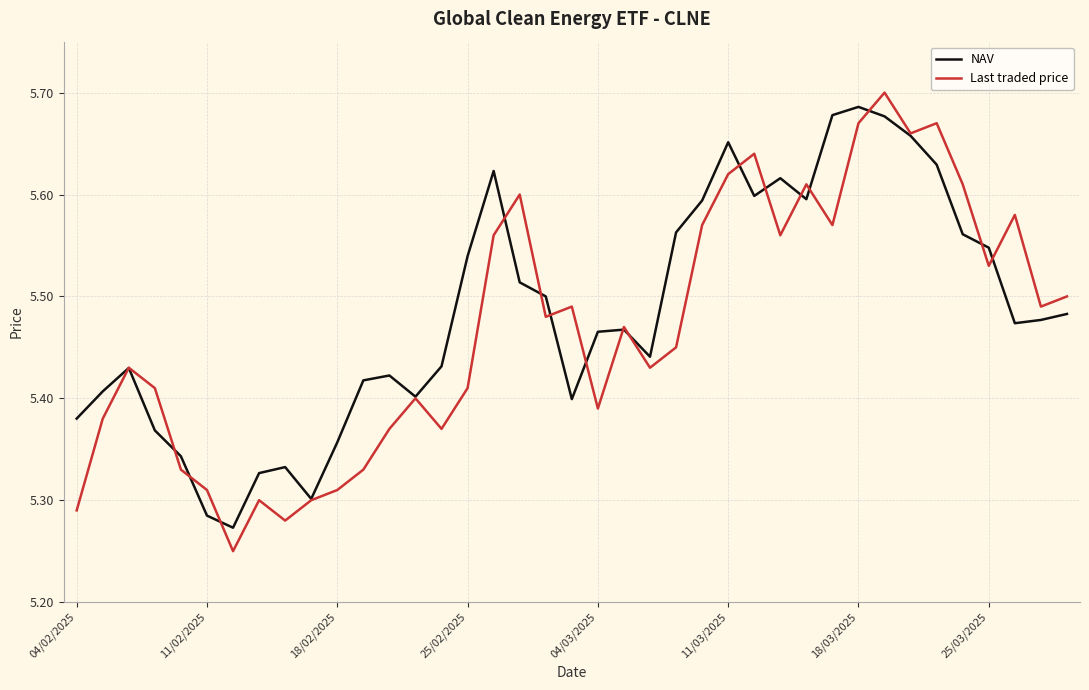

In NAV, how many points are lower than both neighbors (excluding endpoints)?

8